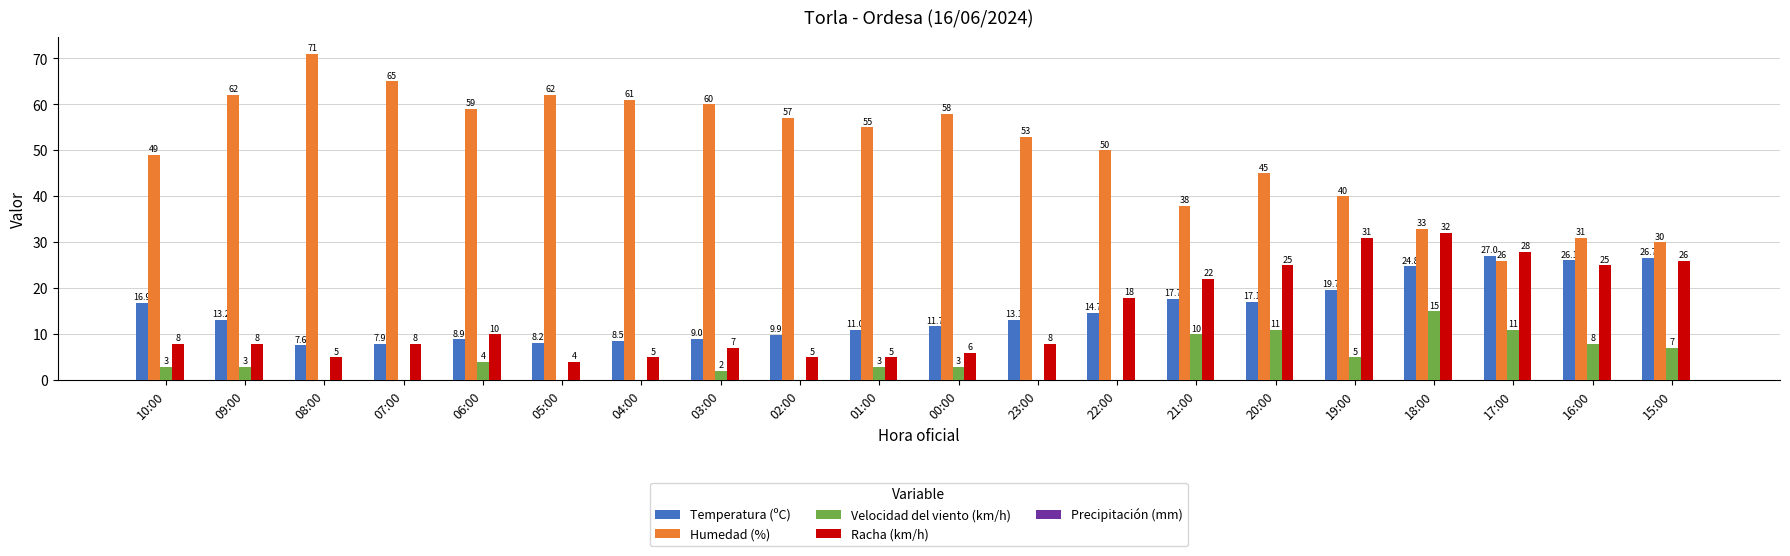

Read the Humedad (%) value at 02:00.

57.0